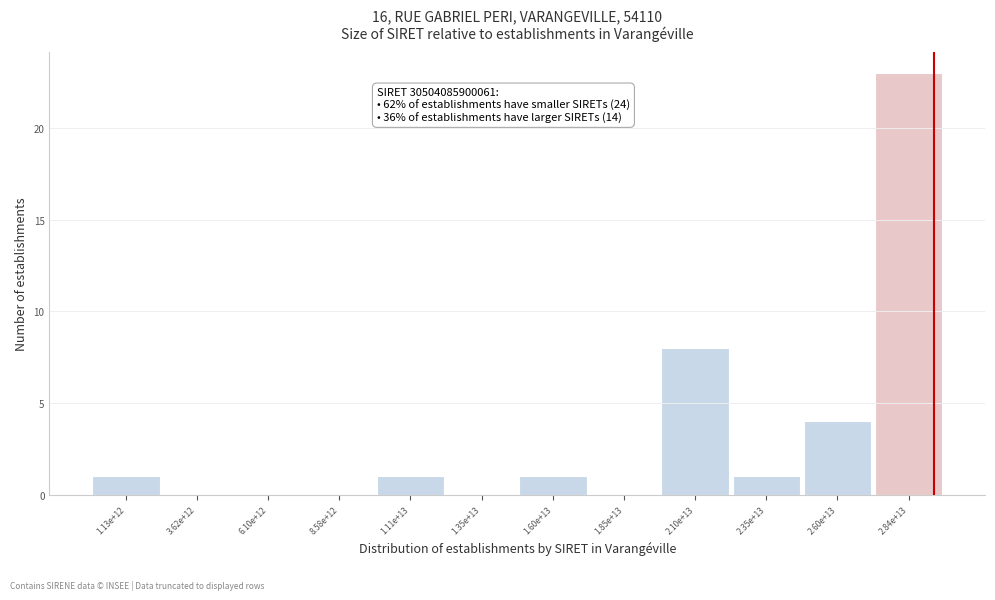

Reading left to right, list all the values displayed in this chart.

1.13e+12=1	3.62e+12=0	6.10e+12=0	8.58e+12=0	1.11e+13=1	1.35e+13=0	1.60e+13=1	1.85e+13=0	2.10e+13=8	2.35e+13=1	2.60e+13=4	2.84e+13=23